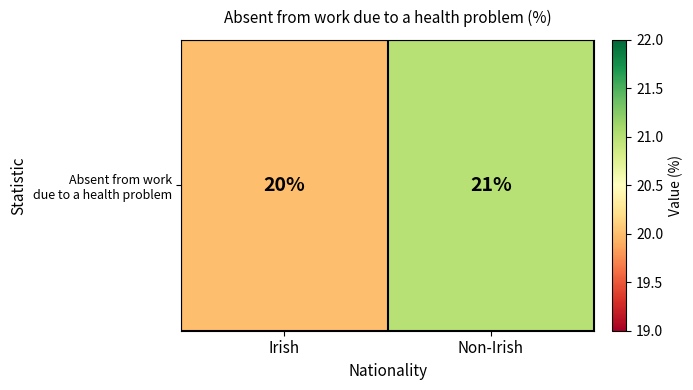

Reading left to right, list all the values displayed in this chart.

Irish=20	Non-Irish=21